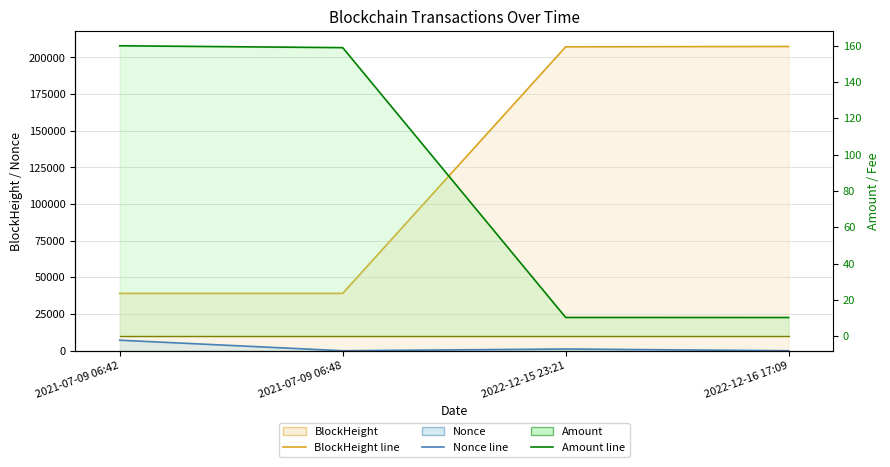

Is it true that Nonce line equals 0.0 at 2021-07-09 06:48?

True